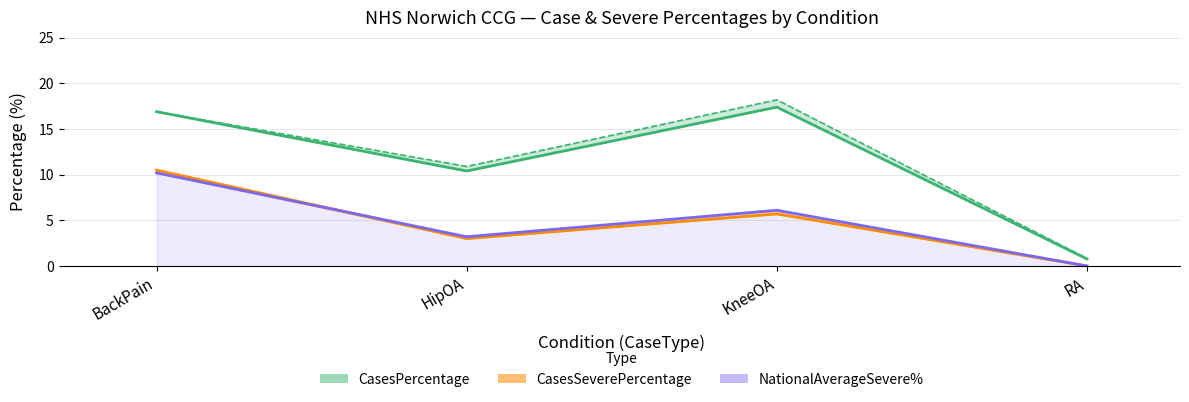

What is the label of the 4th point from the right?

BackPain